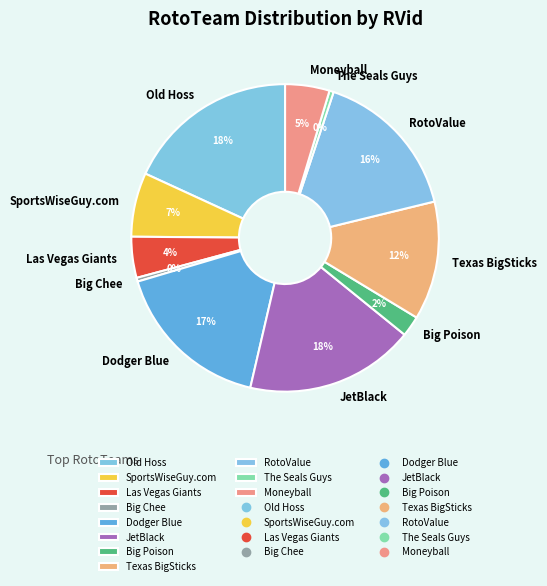

To the nearest percent, what percentage of the pie is Old Hoss?

18%